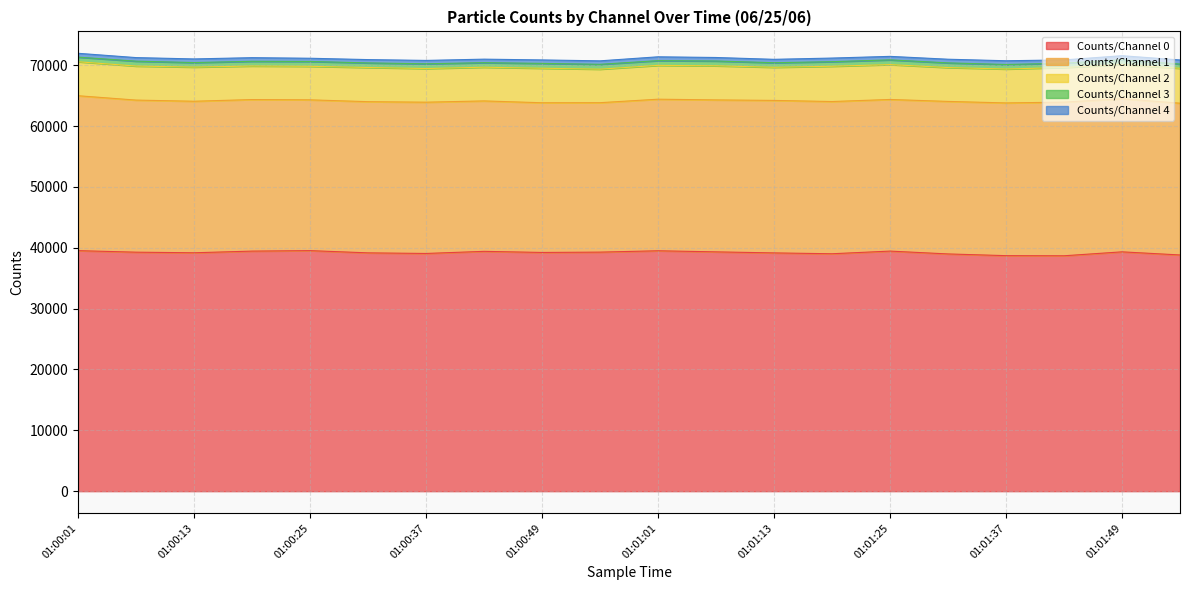

Does the chart display data point markers on the line(s)?

No